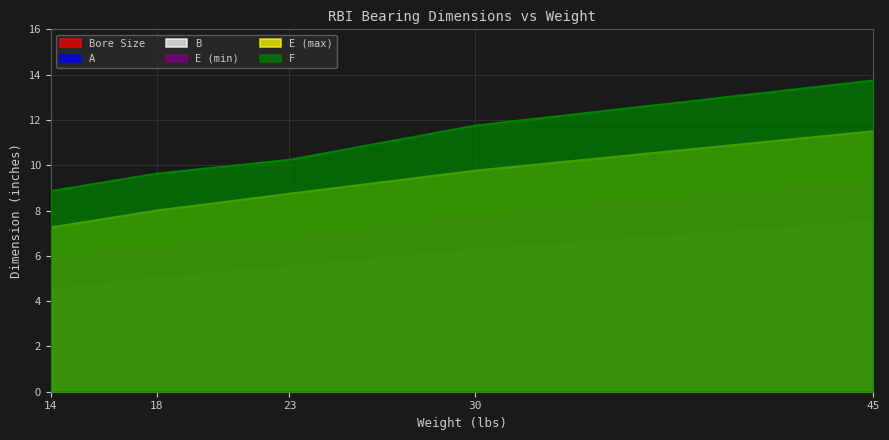

At which category does the chart reach its peak across all series?

45